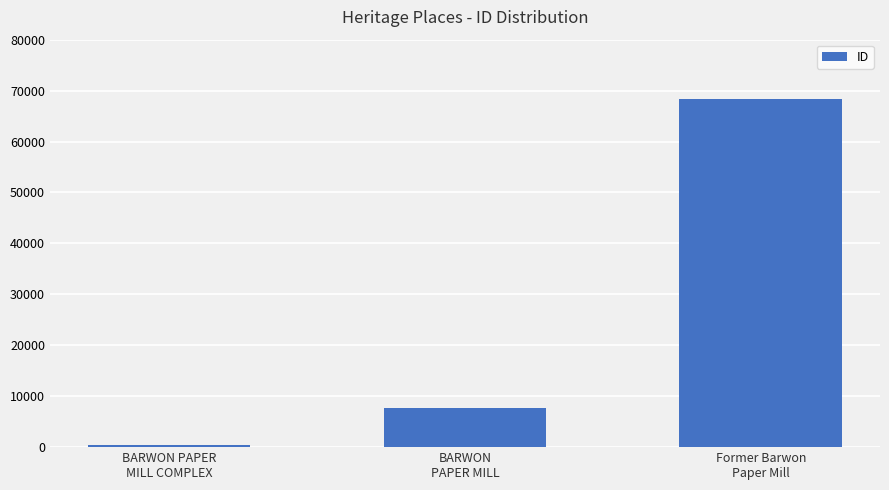

The chart shows a value of 7625 at BARWON
PAPER MILL. True or false?

True